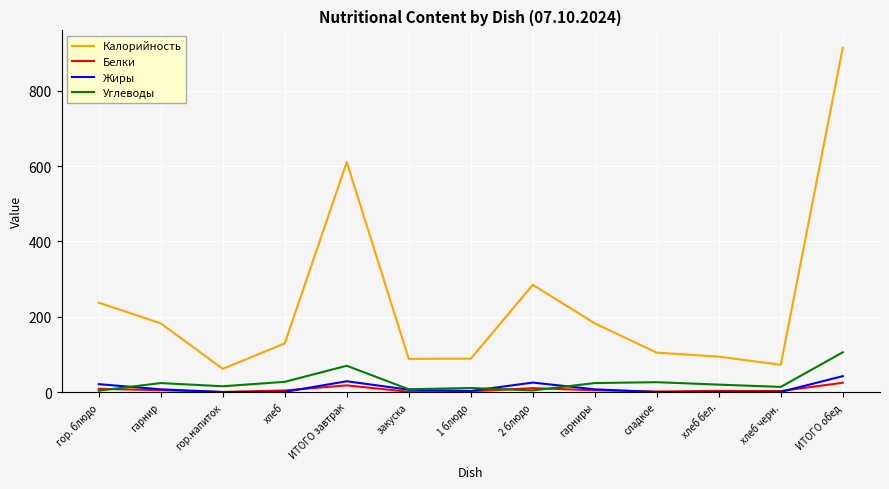

At which category is the sum across all series the highest?

ИТОГО обед